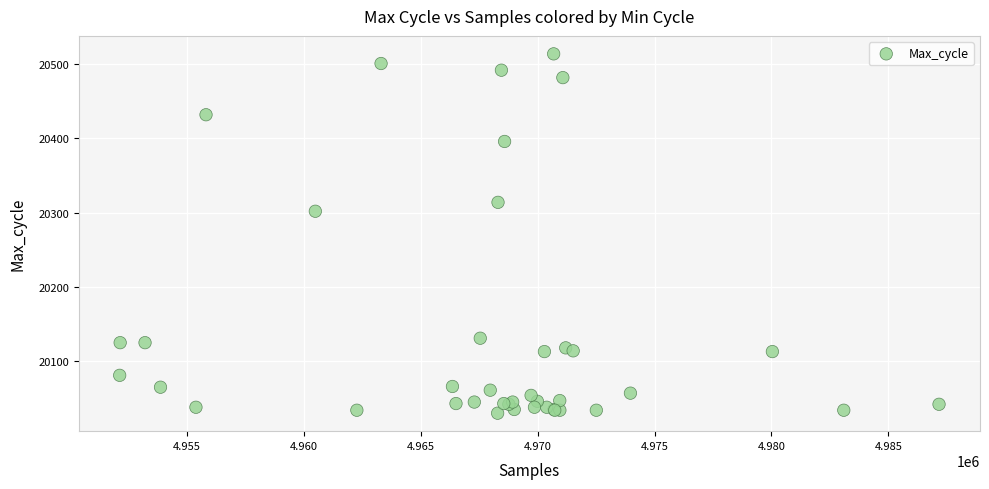

What Y value in the scatter plot is closest to 20272?

20302